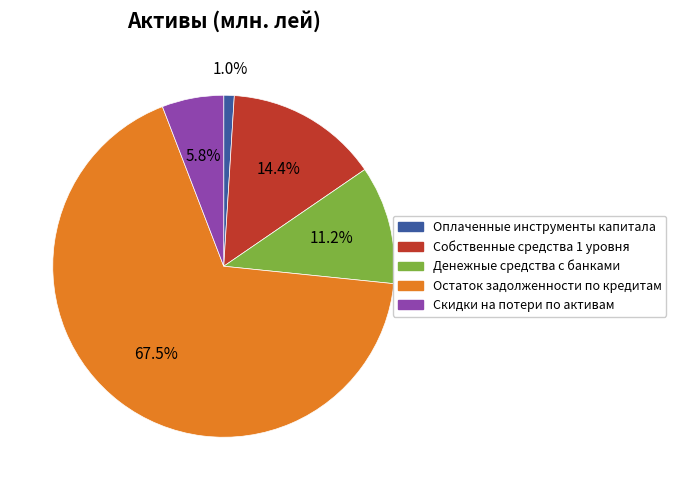

To the nearest percent, what is the difference between the largest and smallest slice percentages?

67%